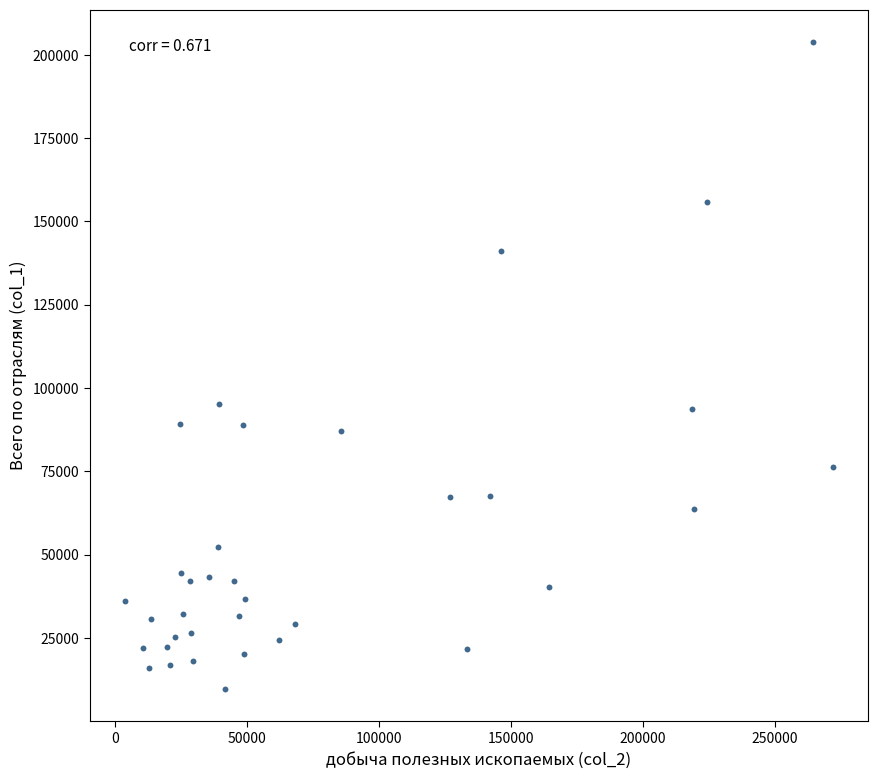

What is the range of X values (max minus min)?

268265